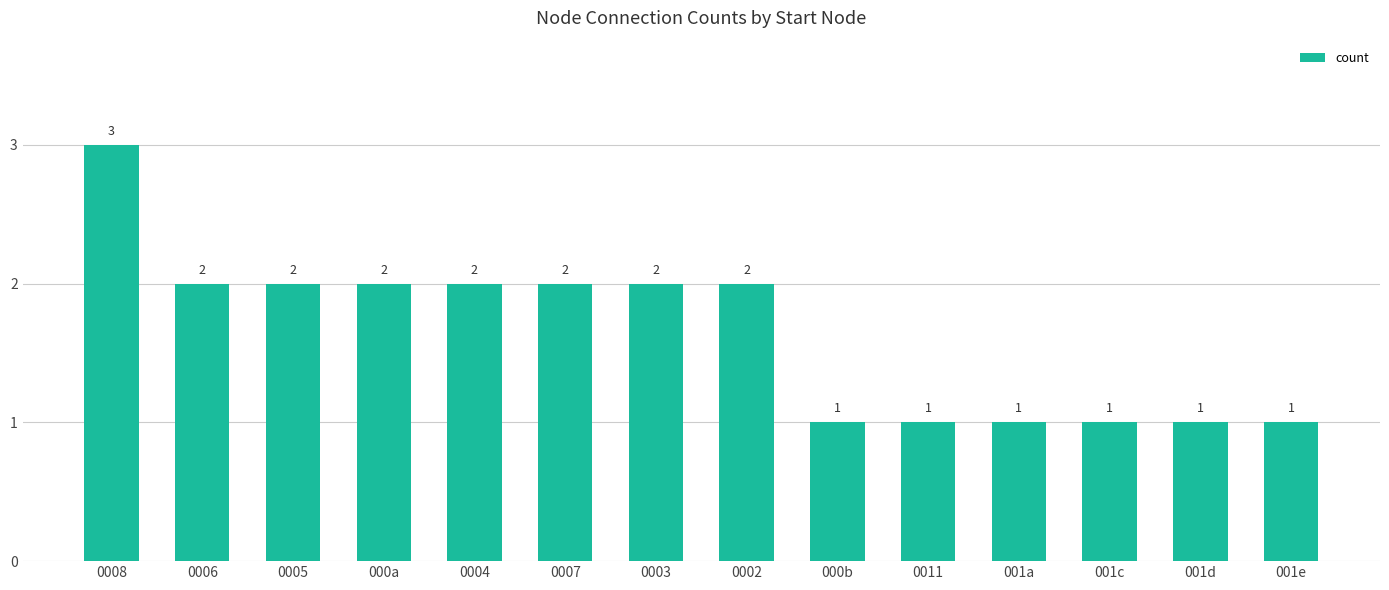

What is the ratio of the value at 001d to the value at 0003?

0.5